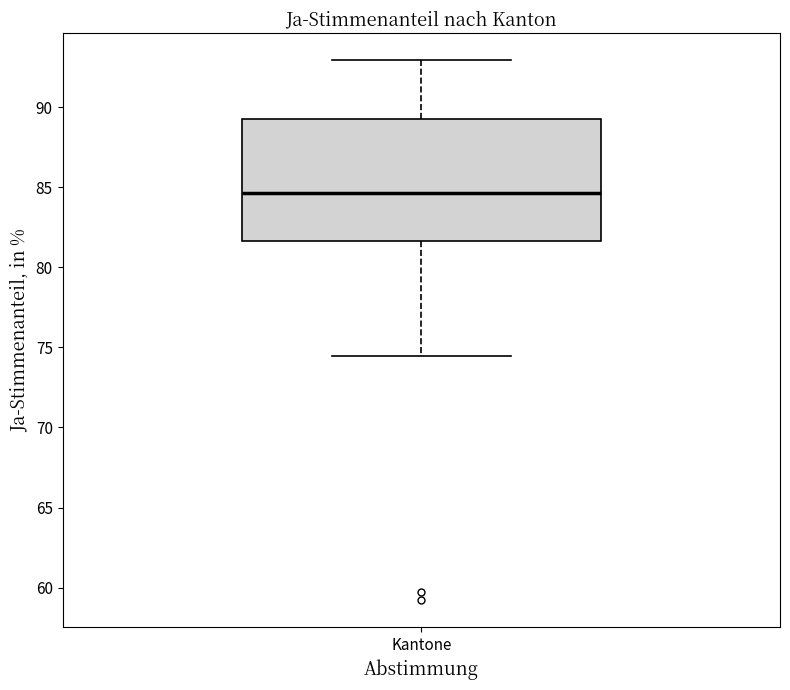

Read this box plot against the y-axis: the position of the median line, the range covered by the box, and the ends of both whiskers. The values are not printed on the chart, so give them approximately, as read against the axis.

median 84.5, box 81.5 to 89.5, whiskers 74.5 to 93.0